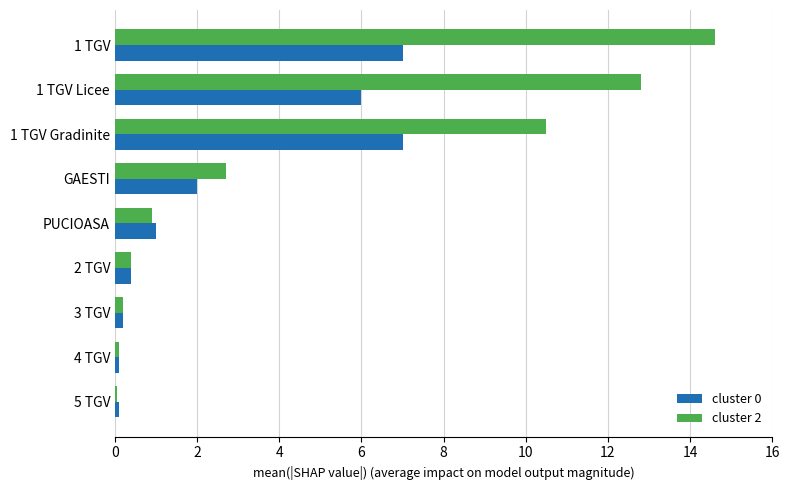

List the series in order of their overall mean, lowest first.

cluster 0, cluster 2